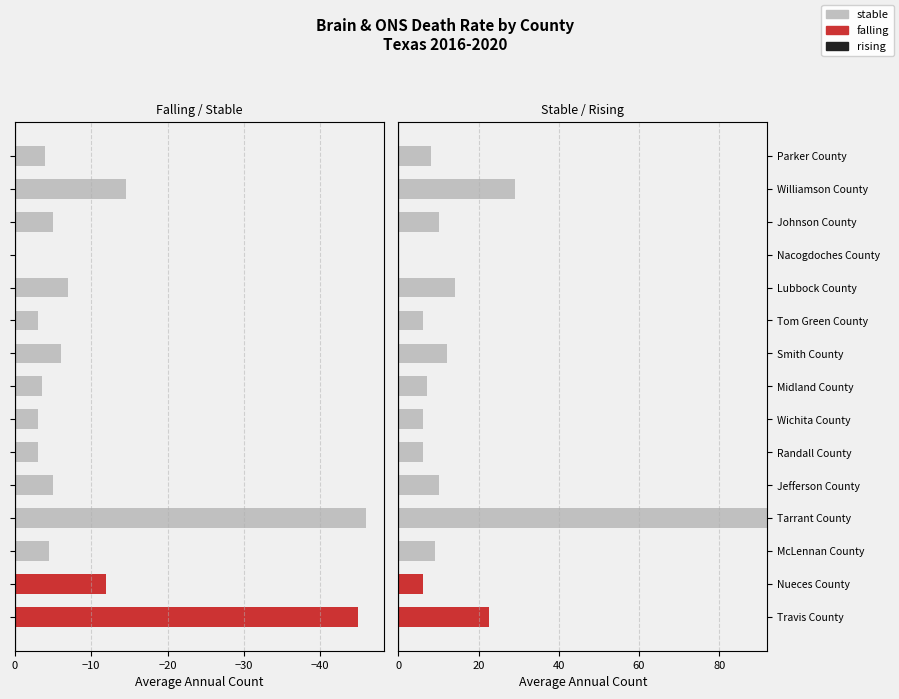

Rank the series at Travis County from lowest to highest value.

stable, falling